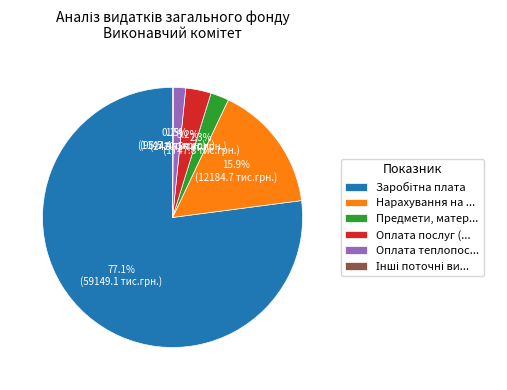

What percentage is NOT represented by Предмети, матер...?

97.7%